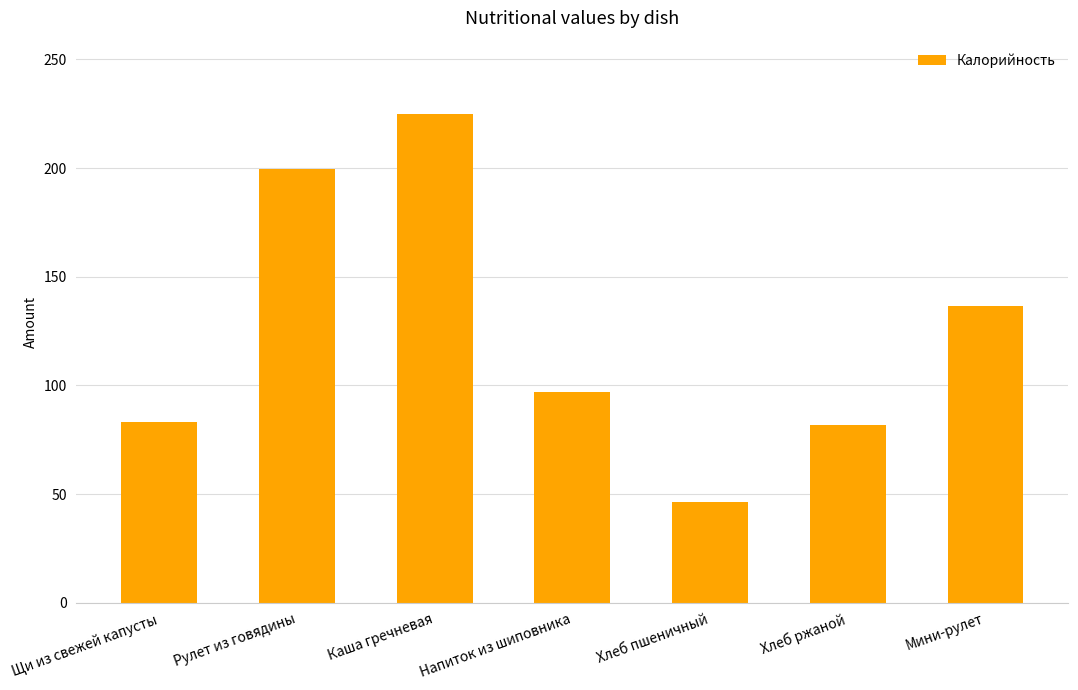

Between Хлеб ржаной and Каша гречневая, which is larger?

Каша гречневая